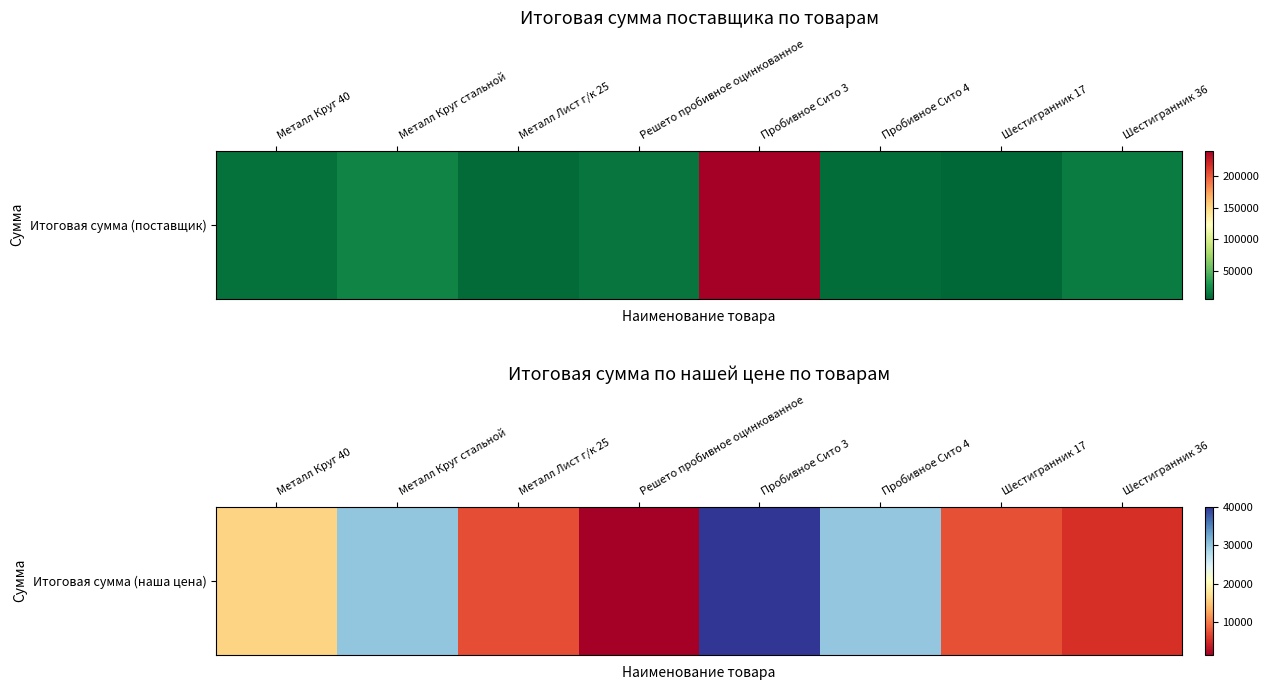

Reading left to right, transcribe all the data shown in this chart.

Металл Круг 40=16000	Металл Круг стальной=30200	Металл Лист г/к 25=7360	Решето пробивное оцинкованное=1550	Пробивное Сито 3=40000	Пробивное Сито 4=30000	Шестигранник 17=7500	Шестигранник 36=5440